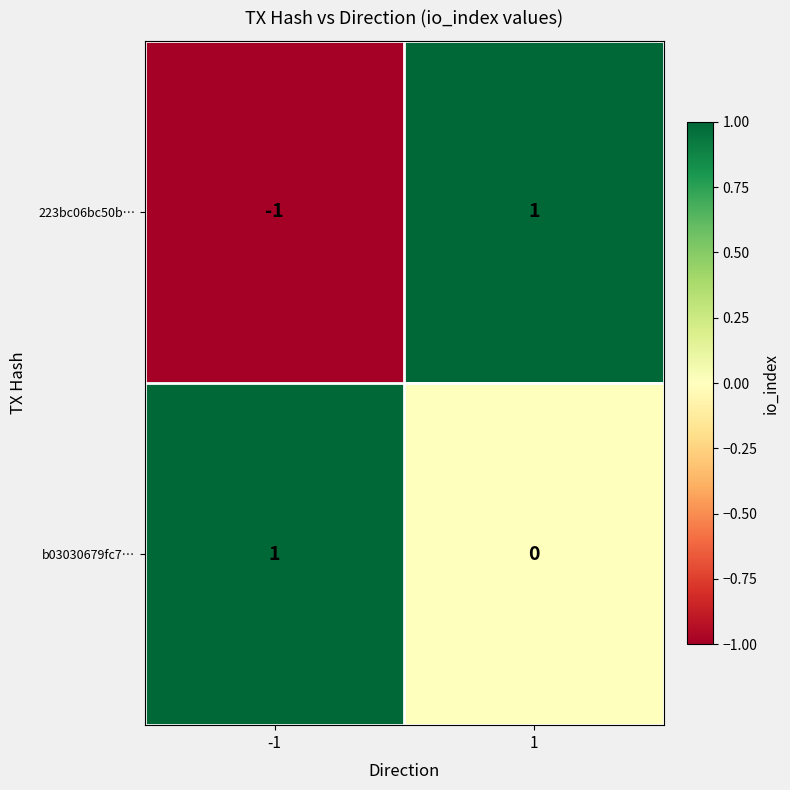

At which category is the sum across all series the highest?

1